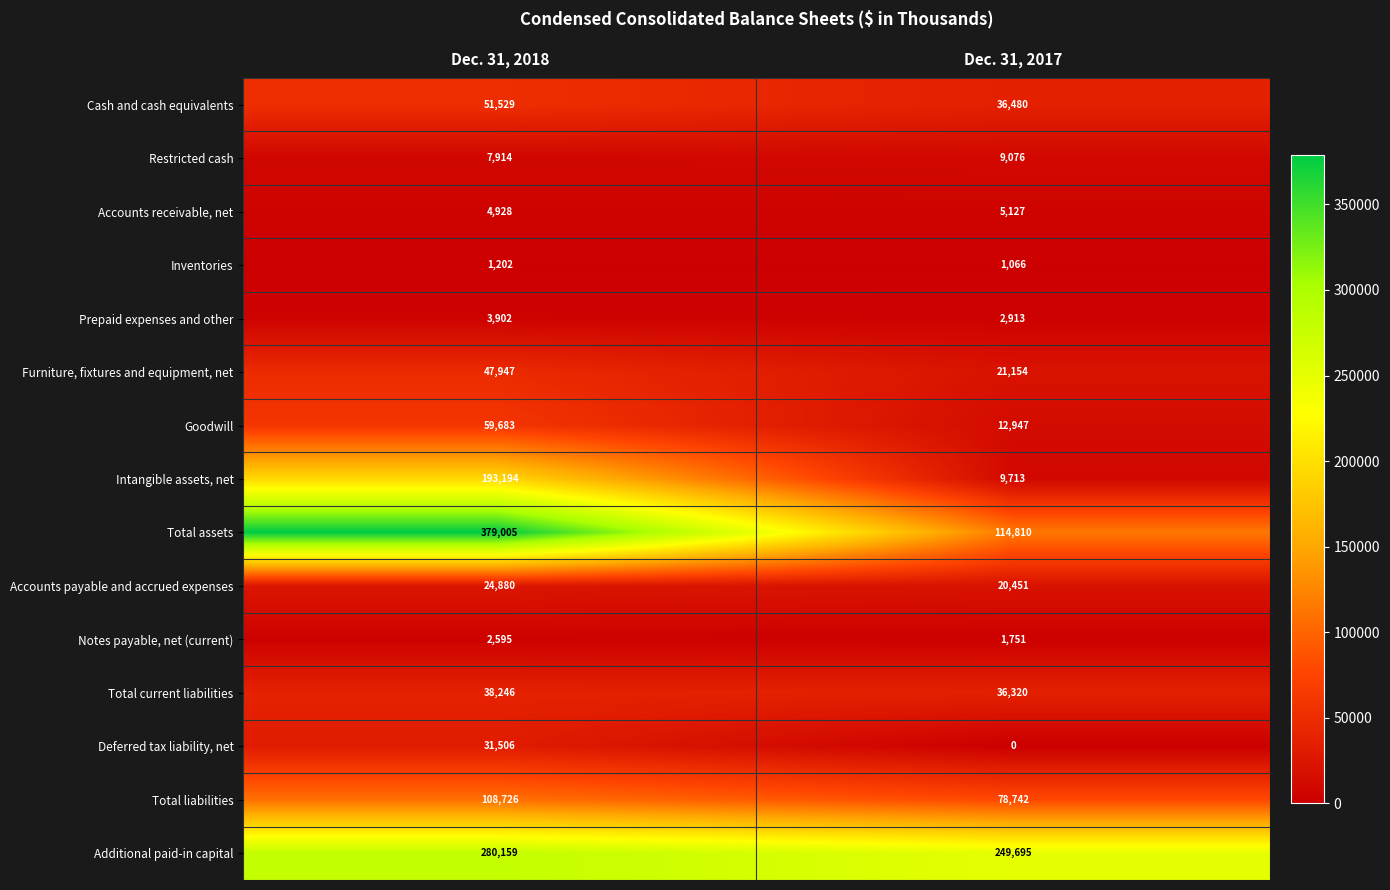

Reading left to right, extract all data points from this chart.

Cash and cash equivalents: Dec. 31, 2018=51529	Dec. 31, 2017=36480
Restricted cash: Dec. 31, 2018=7914	Dec. 31, 2017=9076
Accounts receivable, net: Dec. 31, 2018=4928	Dec. 31, 2017=5127
Inventories: Dec. 31, 2018=1202	Dec. 31, 2017=1066
Prepaid expenses and other: Dec. 31, 2018=3902	Dec. 31, 2017=2913
Furniture, fixtures and equipment, net: Dec. 31, 2018=47947	Dec. 31, 2017=21154
Goodwill: Dec. 31, 2018=59683	Dec. 31, 2017=12947
Intangible assets, net: Dec. 31, 2018=193194	Dec. 31, 2017=9713
Total assets: Dec. 31, 2018=379005	Dec. 31, 2017=114810
Accounts payable and accrued expenses: Dec. 31, 2018=24880	Dec. 31, 2017=20451
Notes payable, net (current): Dec. 31, 2018=2595	Dec. 31, 2017=1751
Total current liabilities: Dec. 31, 2018=38246	Dec. 31, 2017=36320
Deferred tax liability, net: Dec. 31, 2018=31506	Dec. 31, 2017=0
Total liabilities: Dec. 31, 2018=108726	Dec. 31, 2017=78742
Additional paid-in capital: Dec. 31, 2018=280159	Dec. 31, 2017=249695